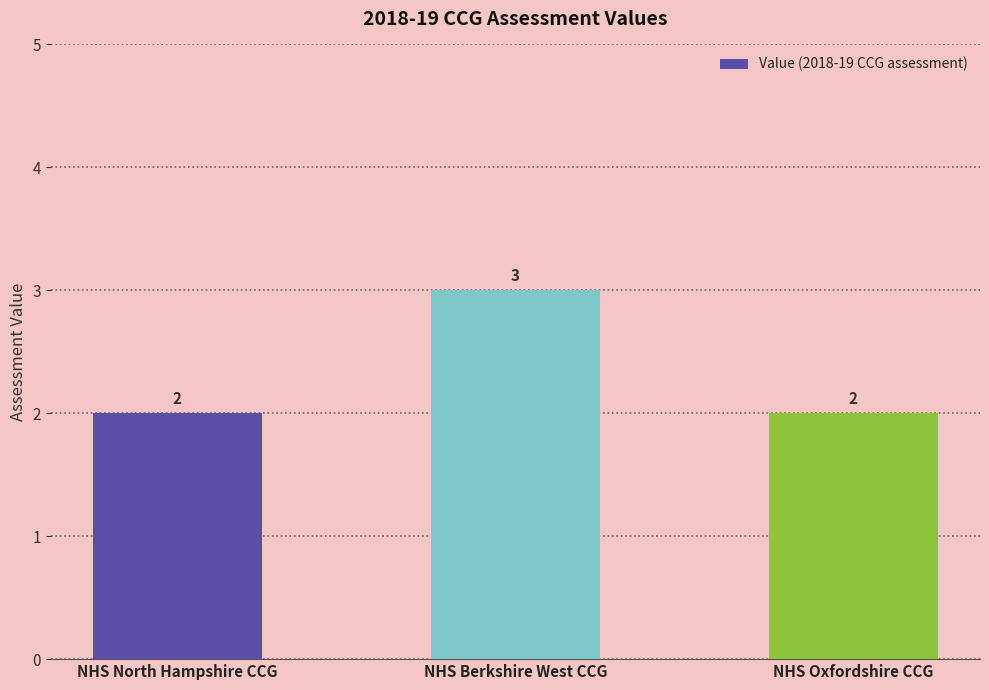

What is the sum of the values at NHS North Hampshire CCG and NHS Oxfordshire CCG?

4